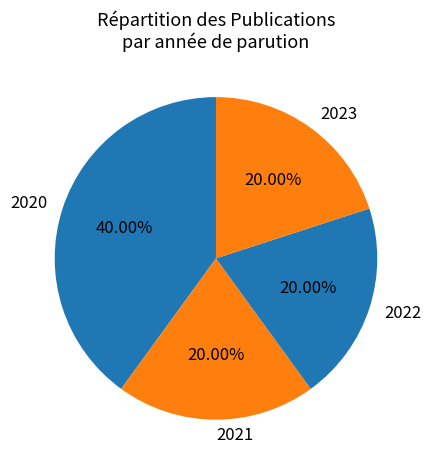

Count the number of slices in the pie.

4